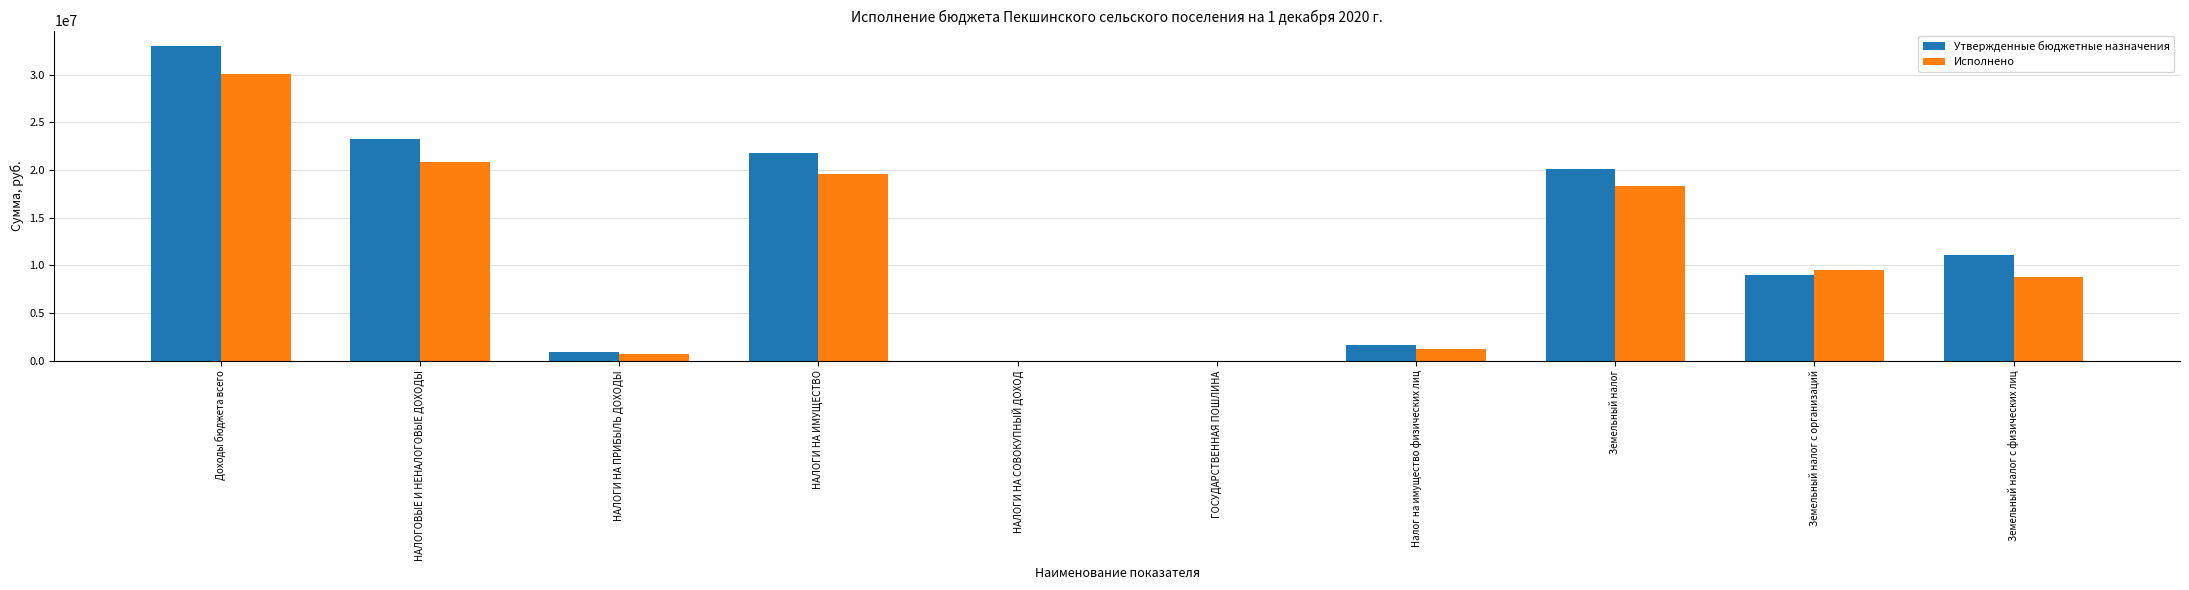

Which series has the largest total across all categories?

Утвержденные бюджетные назначения